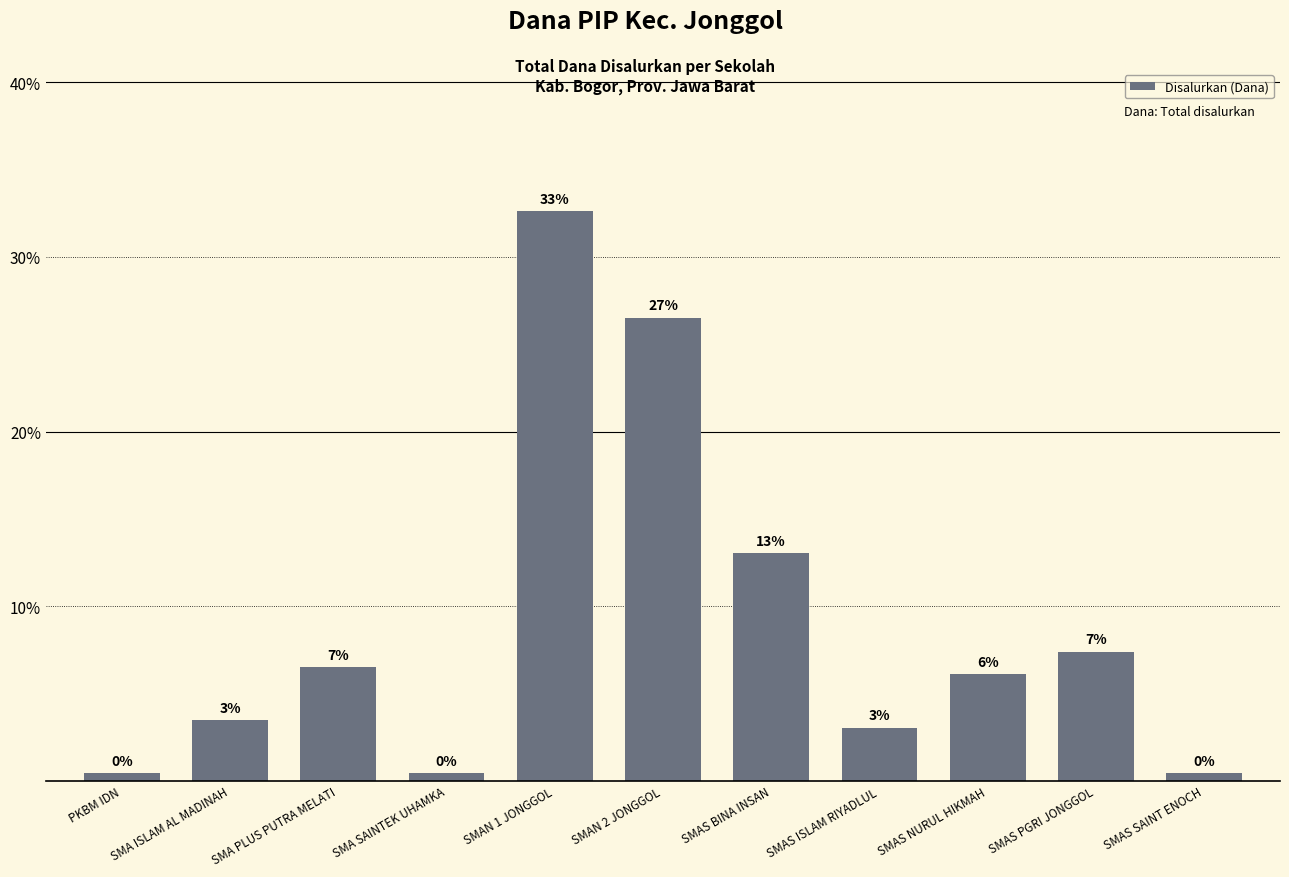

Does the chart contain any negative values?

No